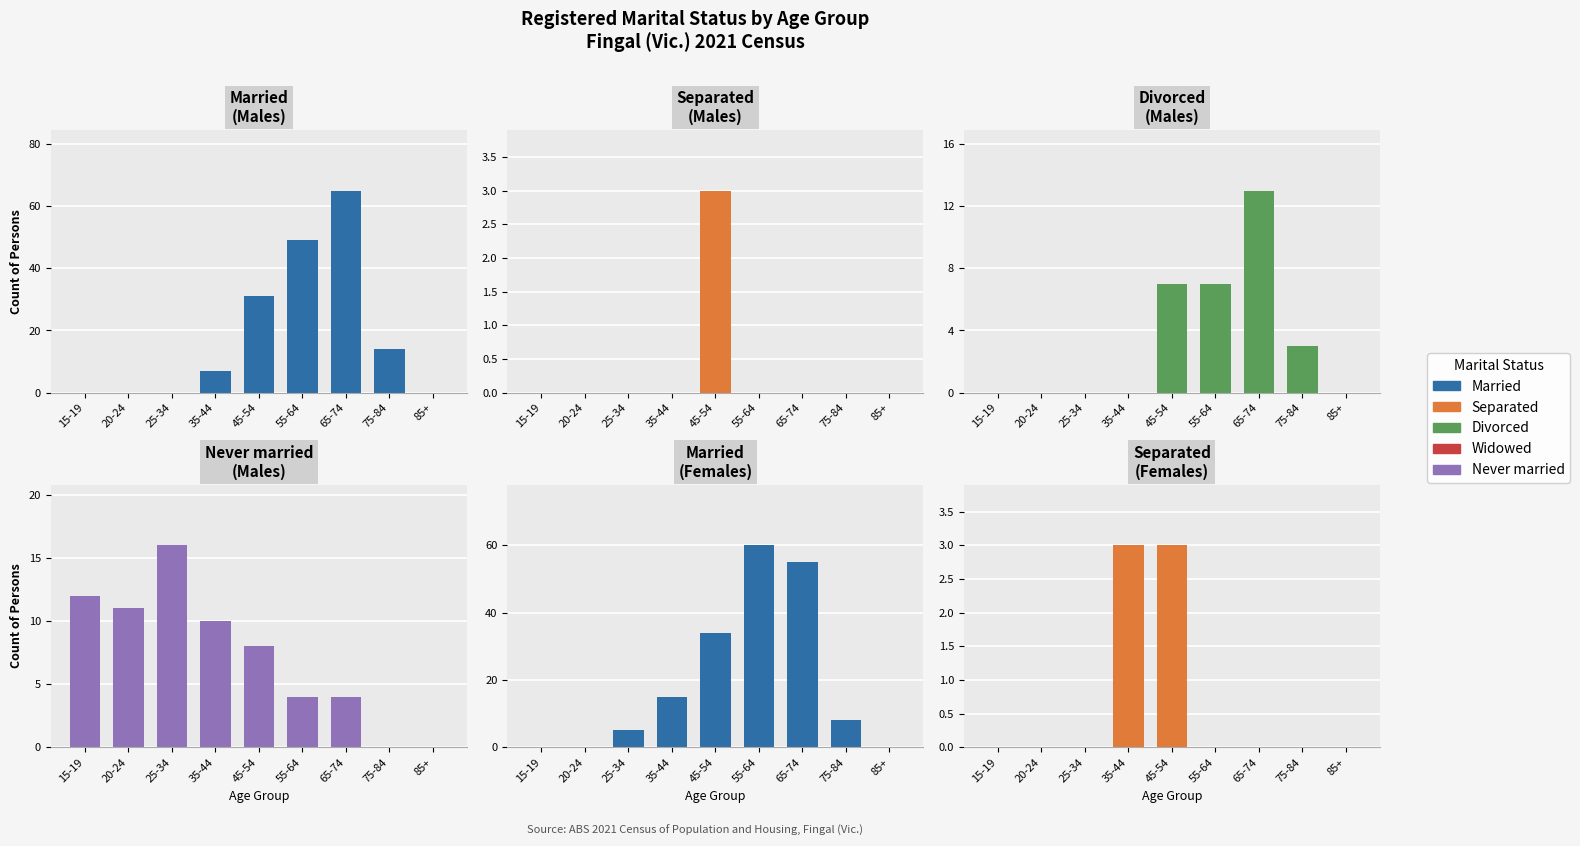

Where is Divorced nearest to the value 6?

45-54